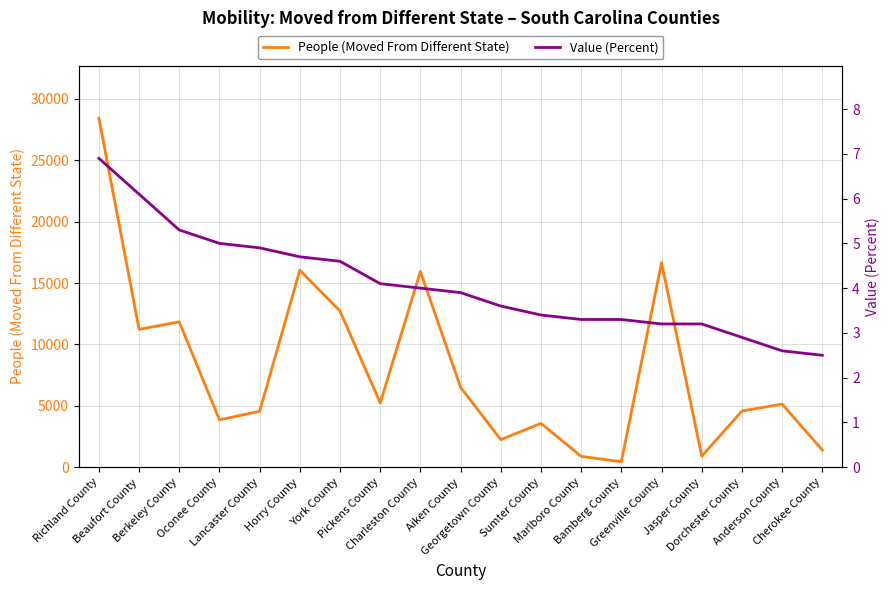

True or false: People (Moved From Different State) and Value (Percent) cross at least once.

False